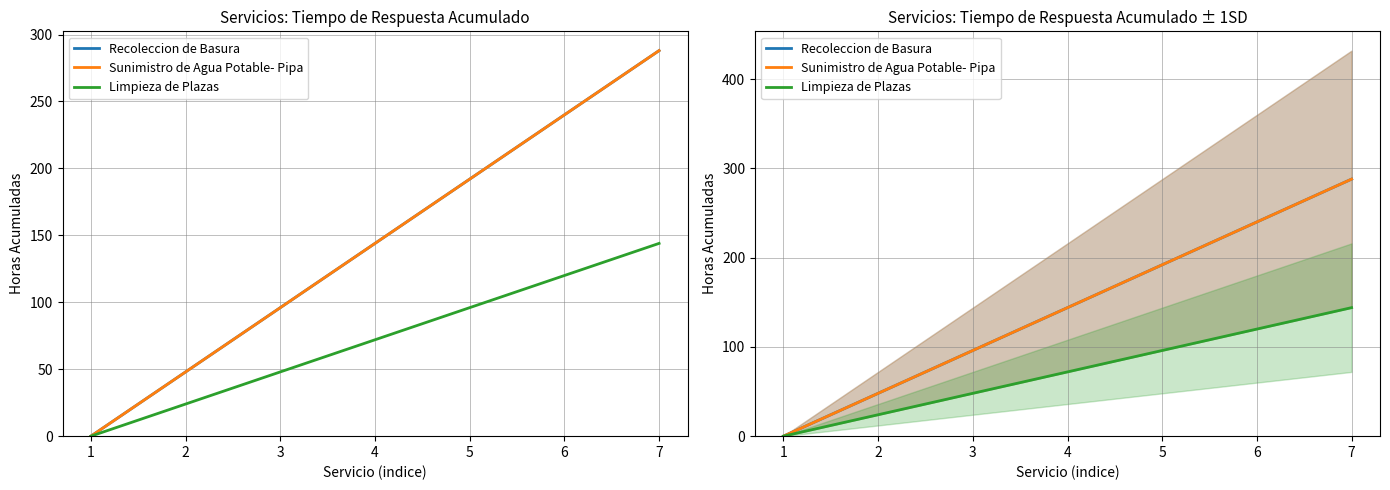

True or false: Limpieza de Plazas and Recoleccion de Basura intersect in this chart.

False